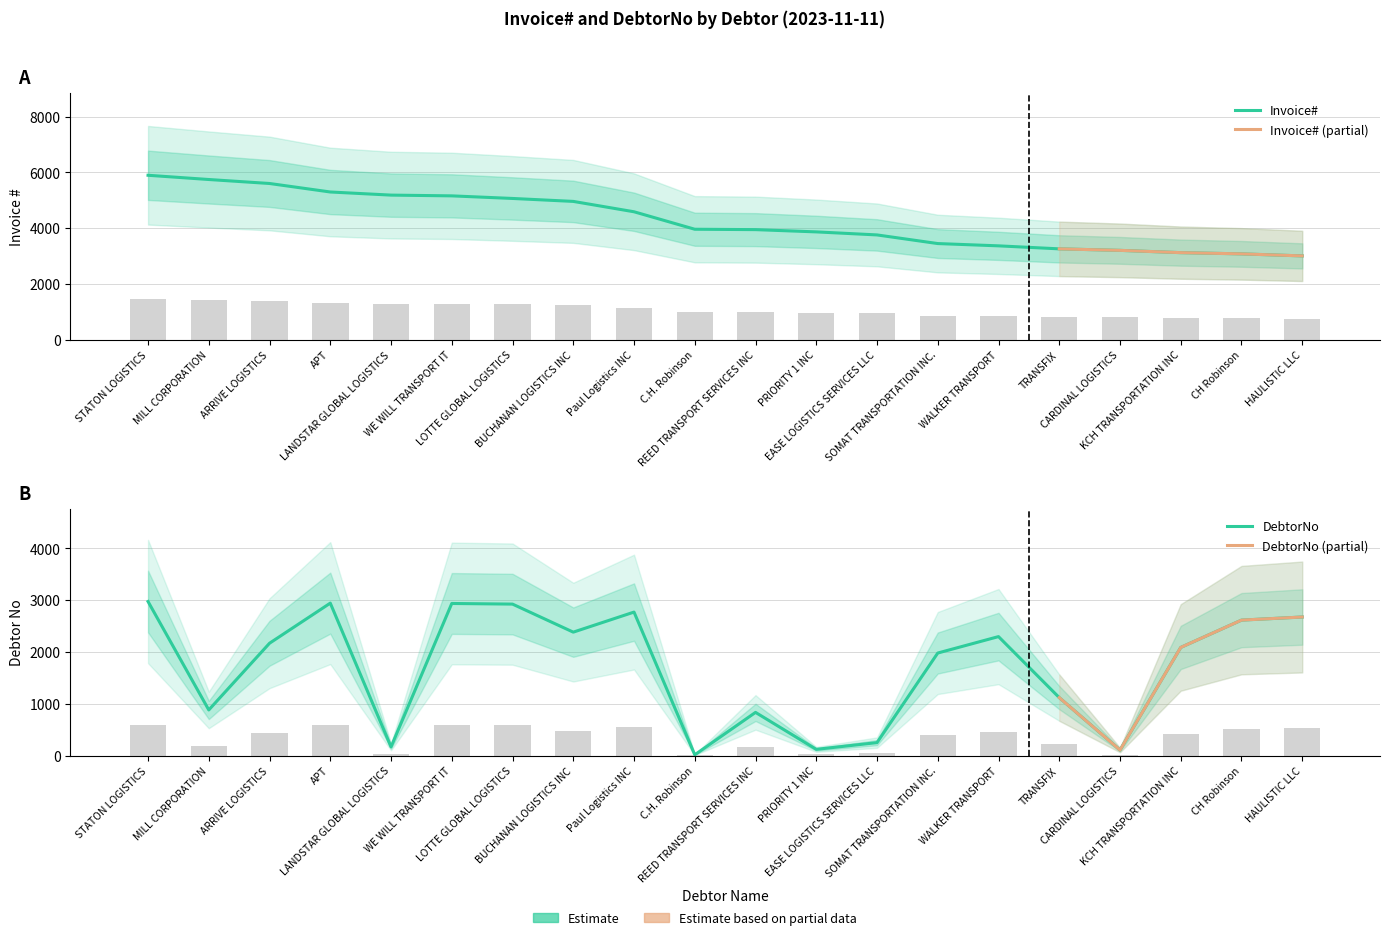

What is the highest value of the Invoice# series?

5900